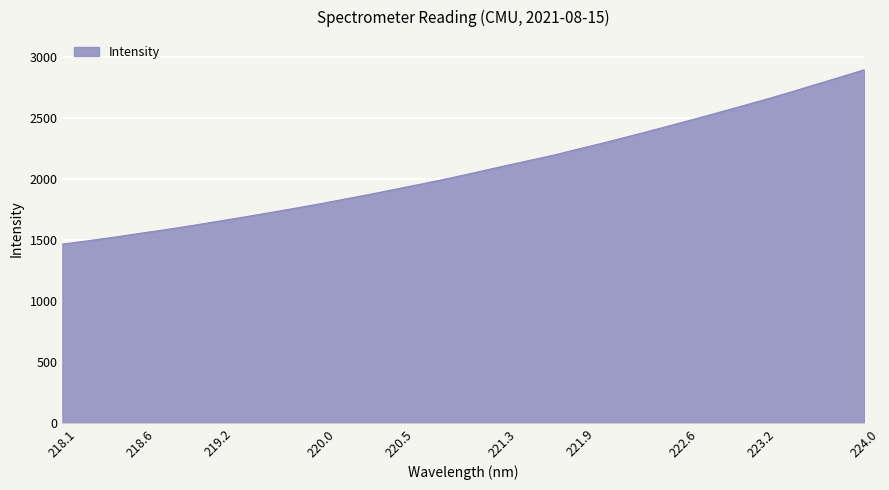

What is the smallest value displayed?

1467.1